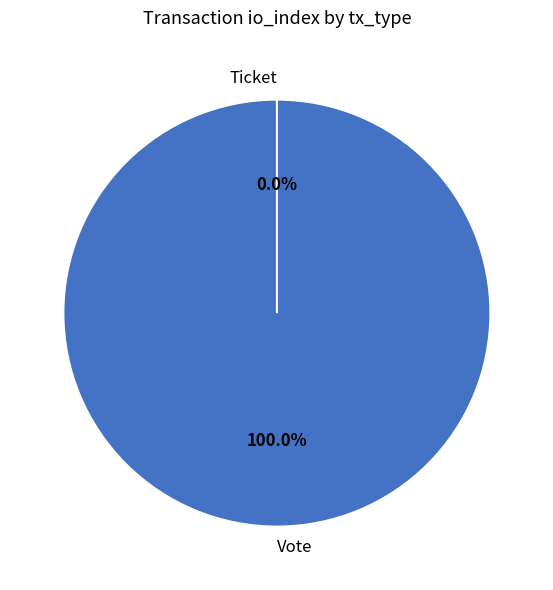

To the nearest percent, what is the difference between the largest and smallest slice percentages?

100%